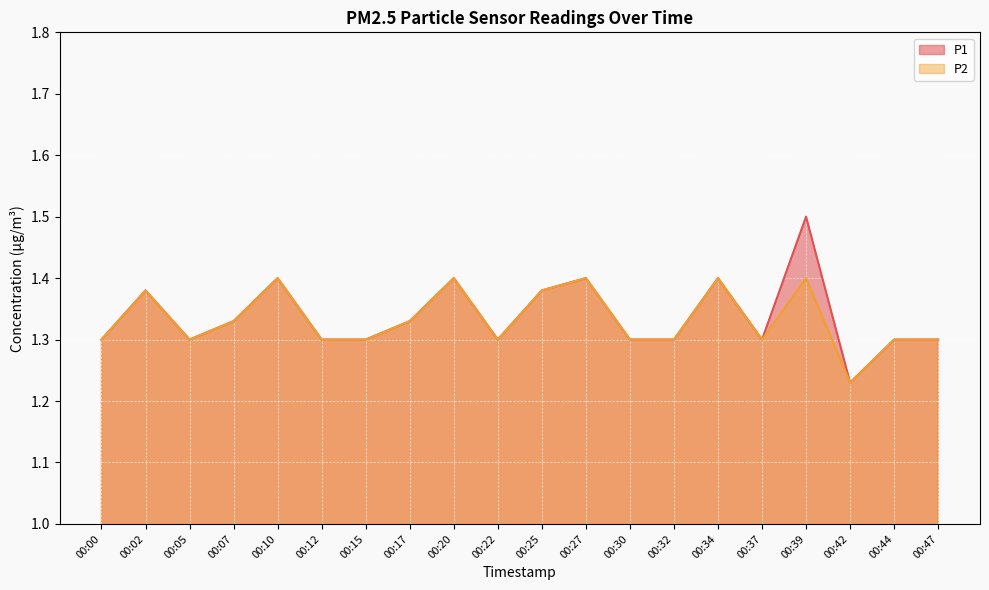

Reading left to right, extract all data points from this chart.

P1: 1.3	1.4	1.3	1.3	1.4	1.3	1.3	1.3	1.4	1.3	1.4	1.4	1.3	1.3	1.4	1.3	1.5	1.2	1.3	1.3
P2: 1.3	1.4	1.3	1.3	1.4	1.3	1.3	1.3	1.4	1.3	1.4	1.4	1.3	1.3	1.4	1.3	1.4	1.2	1.3	1.3